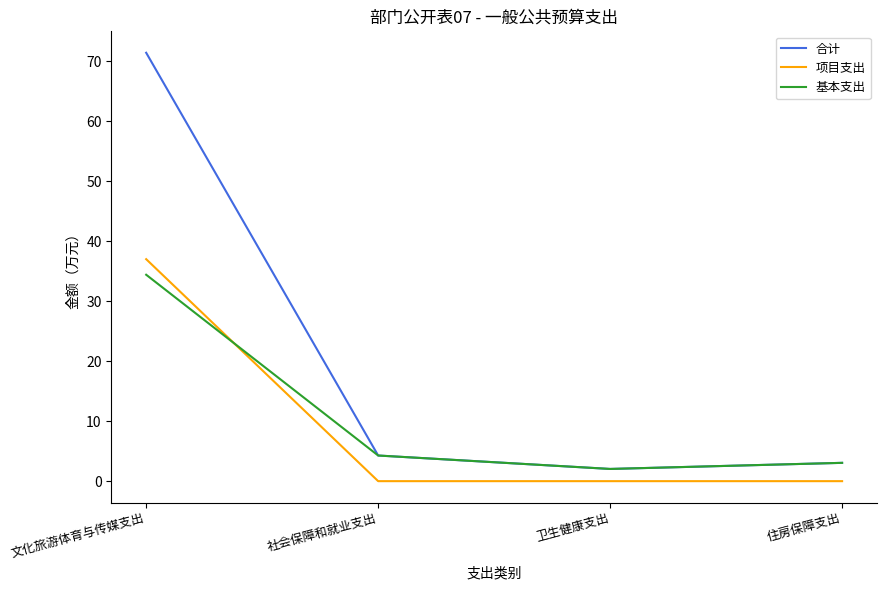

Count the 项目支出 values in the range 0 to 37.

4